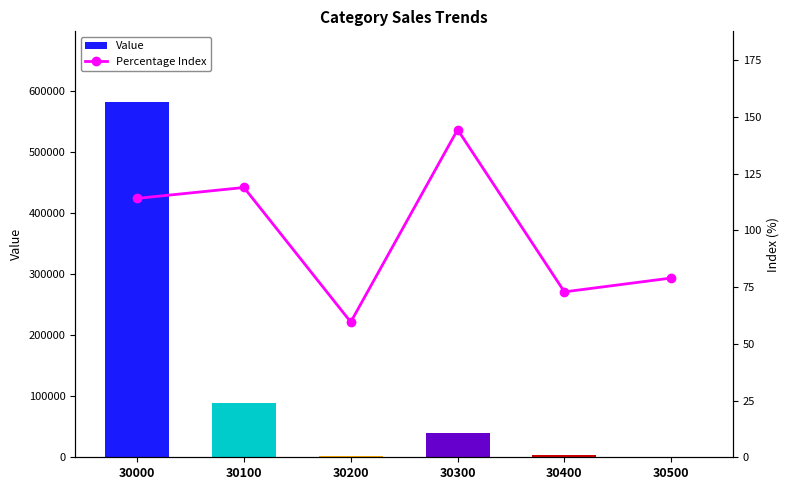

How many series are shown in this chart?

2